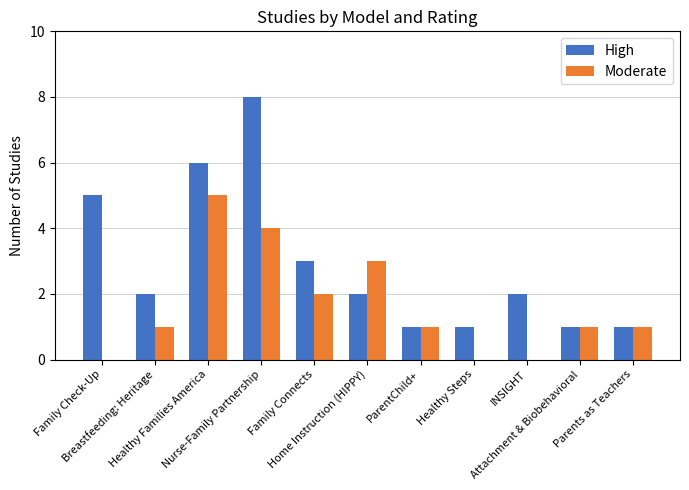

The value of High at Breastfeeding: Heritage is 2. True or false?

True